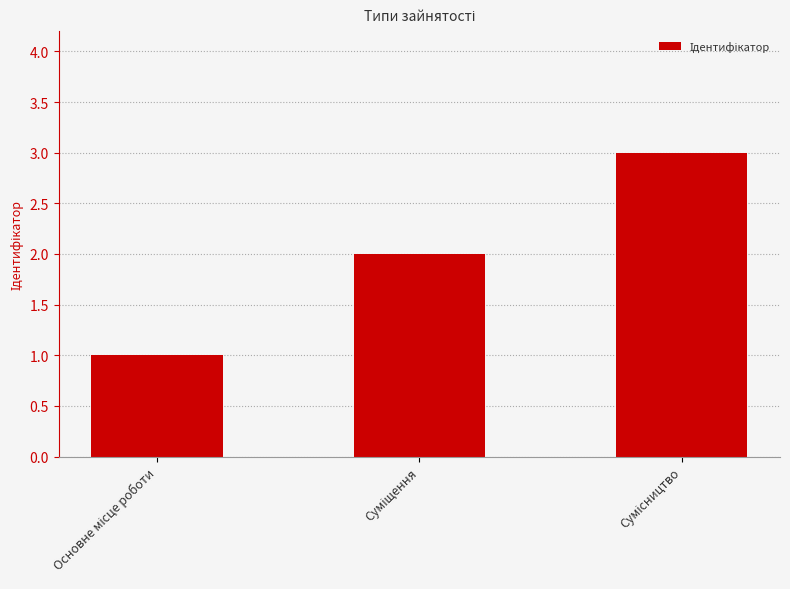

What is the greatest value displayed?

3